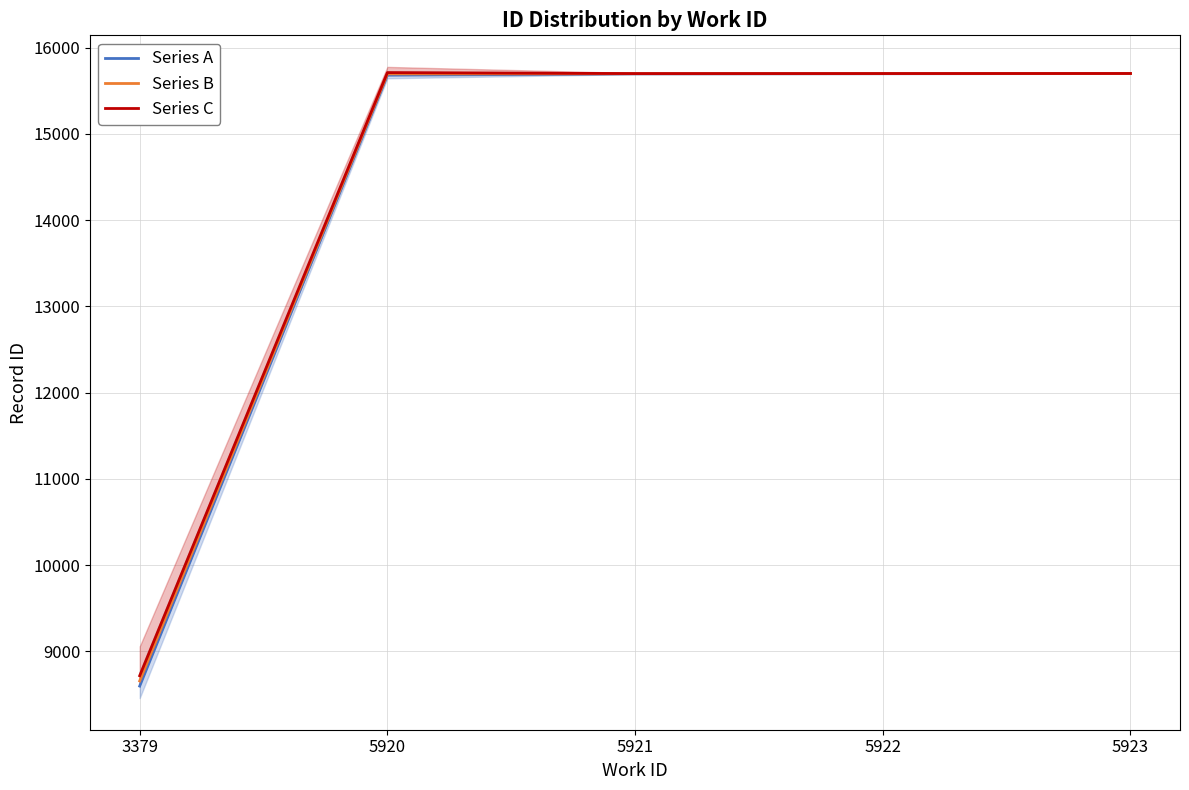

What is the value of the Series A point at the 1st from the left?

8597.0